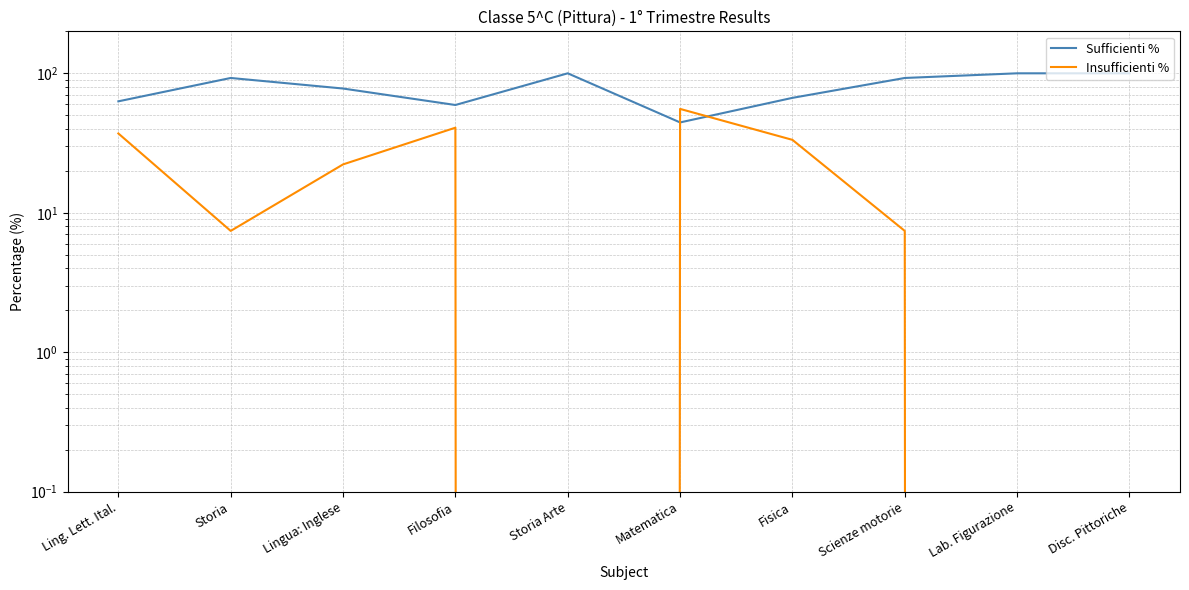

At how many categories does at least one series exceed 75?

6